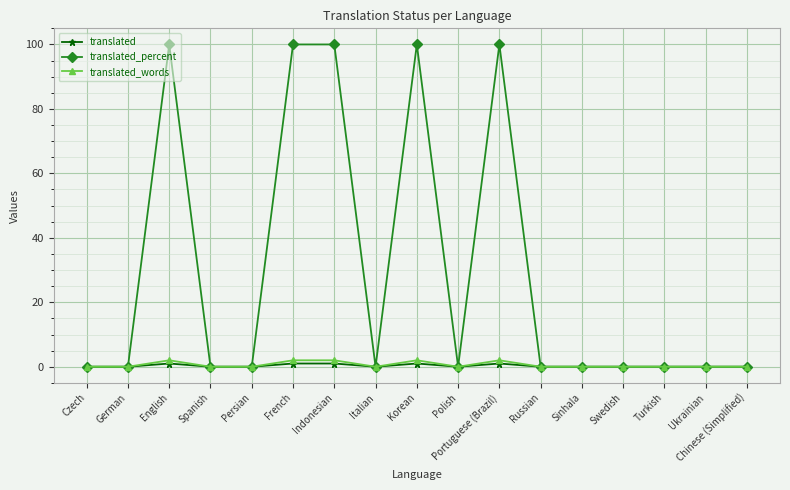

What is the label of the 12th point from the left?

Russian